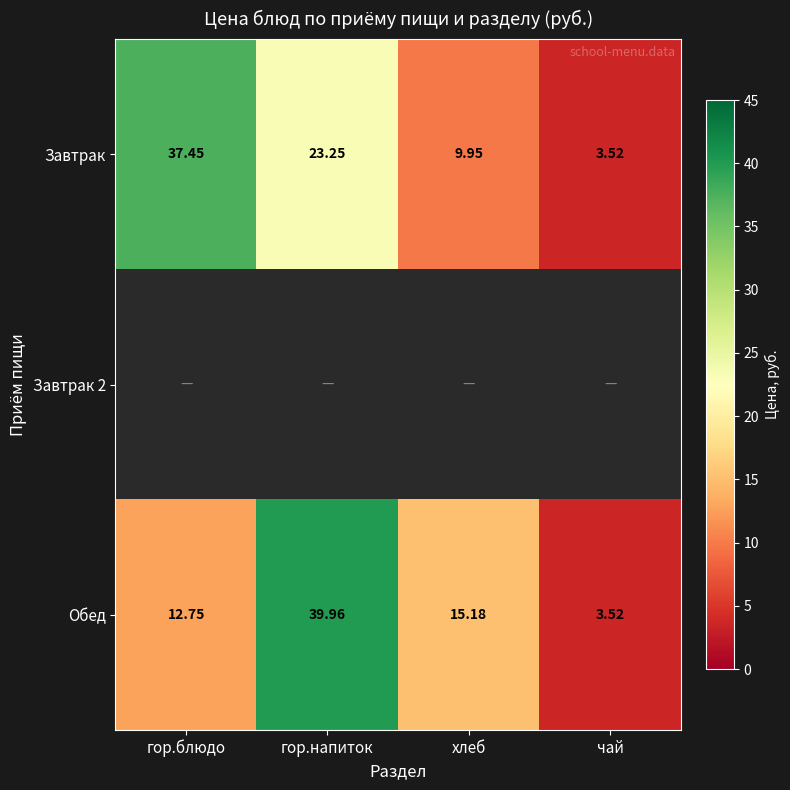

List the labels in order of Обед value, largest first.

гор.напиток, хлеб, гор.блюдо, чай